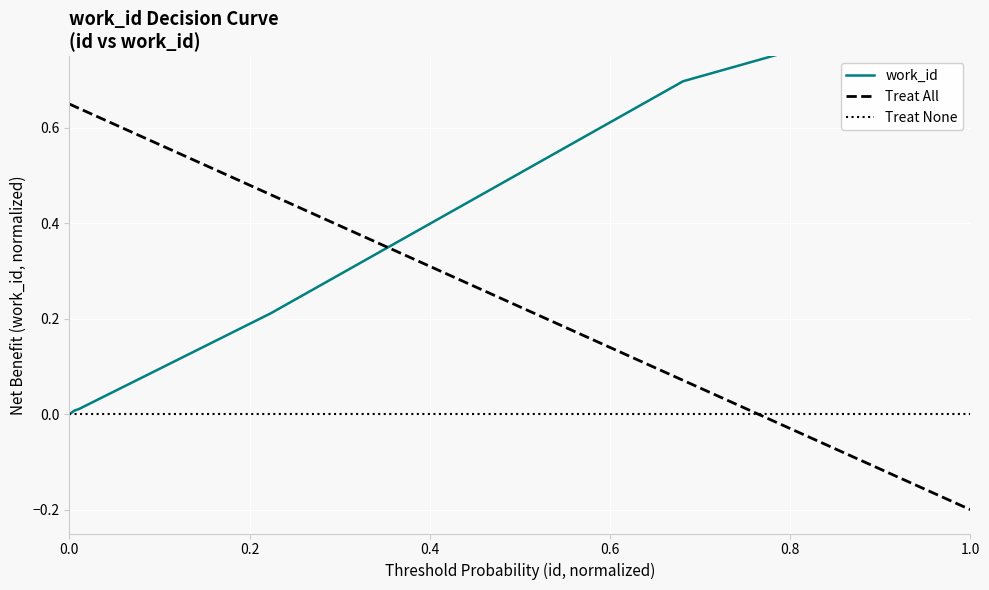

Which has a higher value, 22813 or 21301?

22813